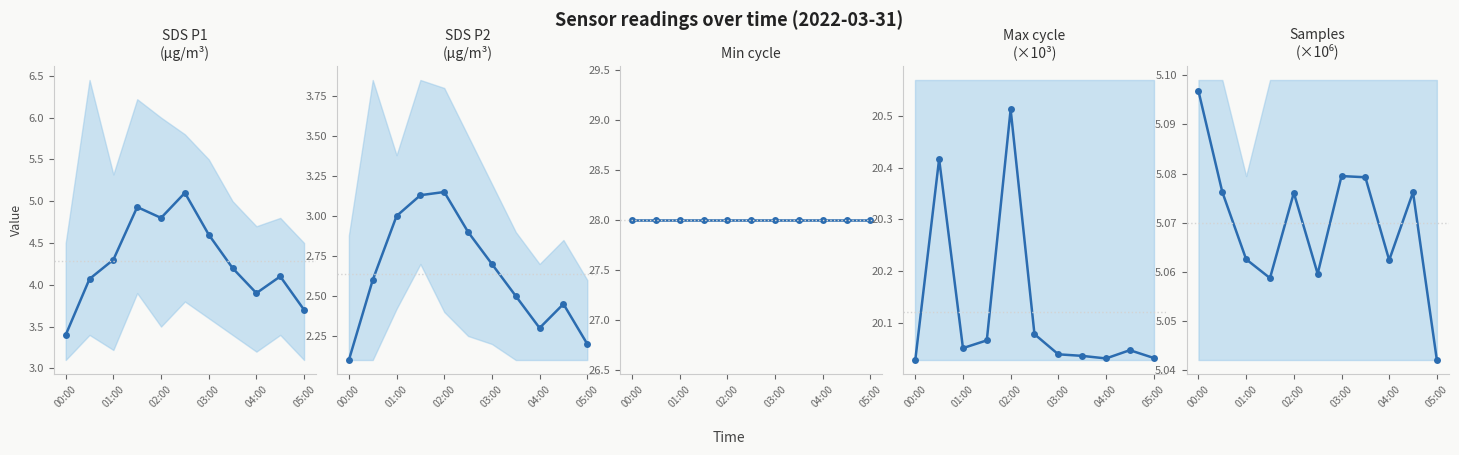

What is the sum of the Min_cycle values at 8 and 9?

56.0